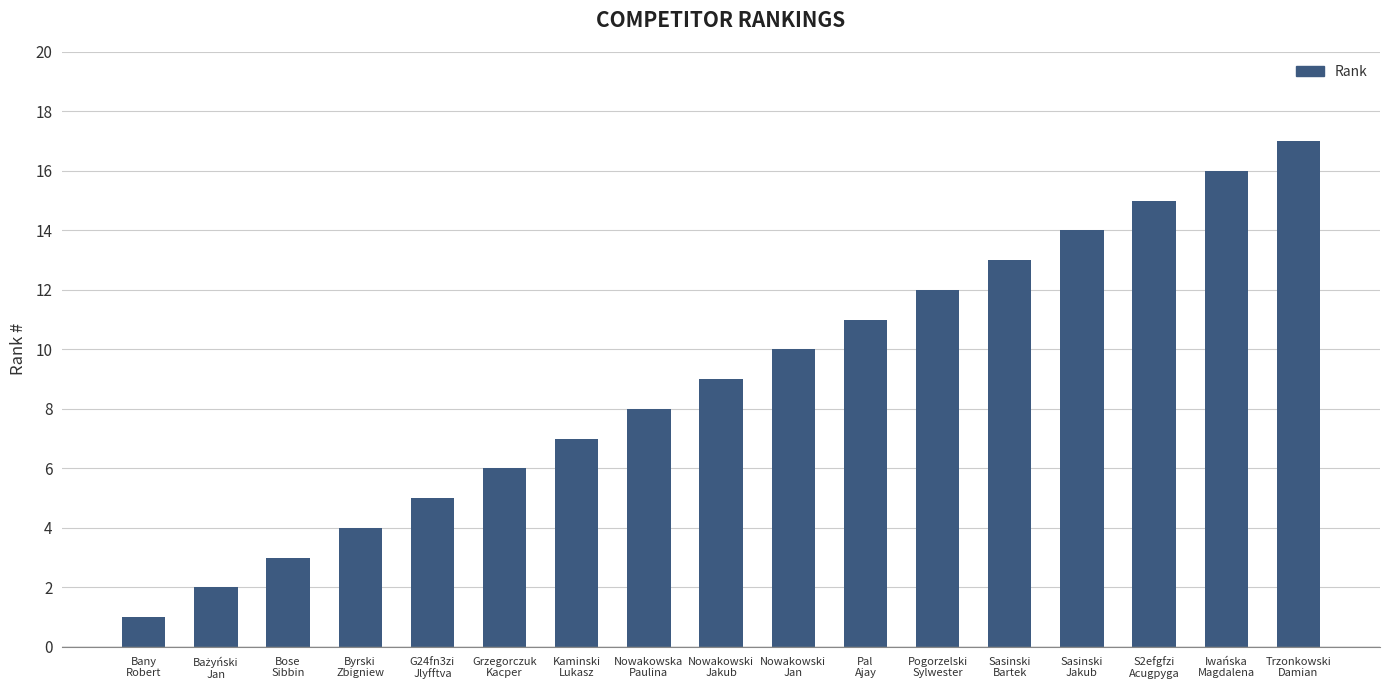

What is the label of the 7th bar from the right?

Pal
Ajay